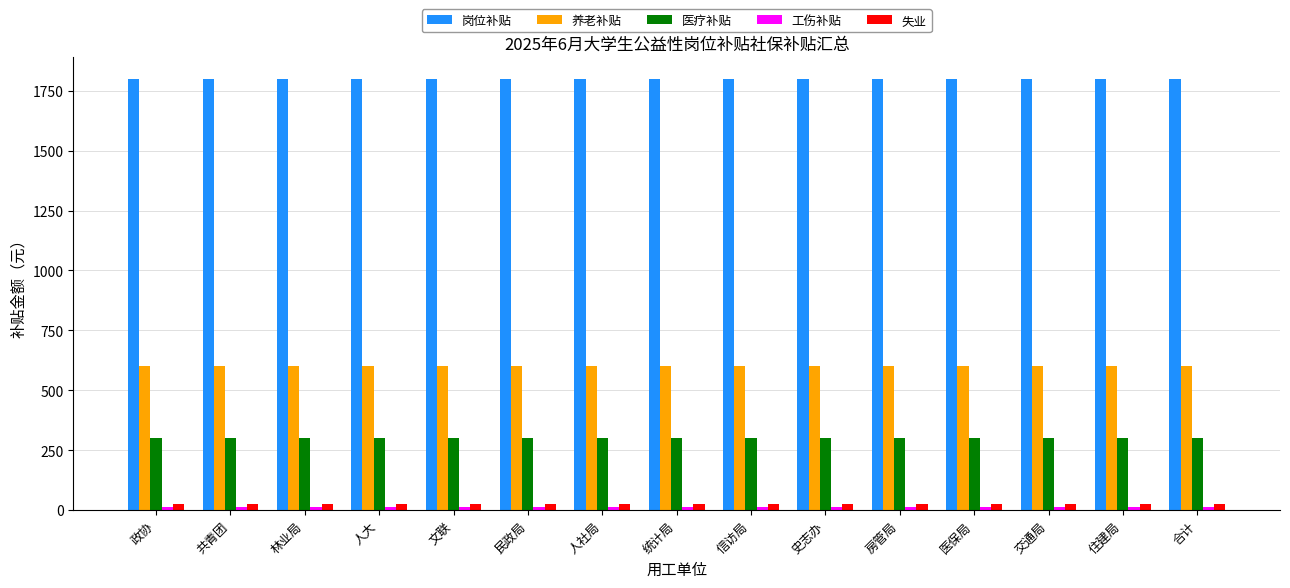

What is the maximum value for 岗位补贴?

1800.0